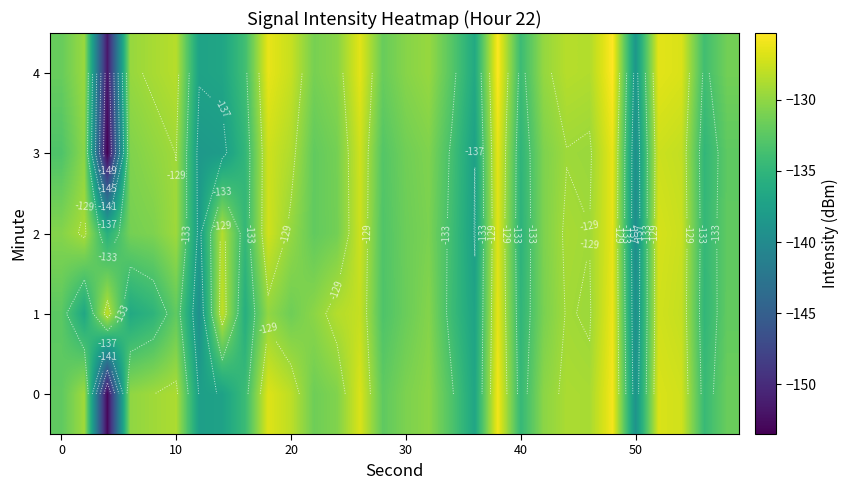

Rank the series by their maximum value, from lowest to highest.

2, 3, 1, 0, 4